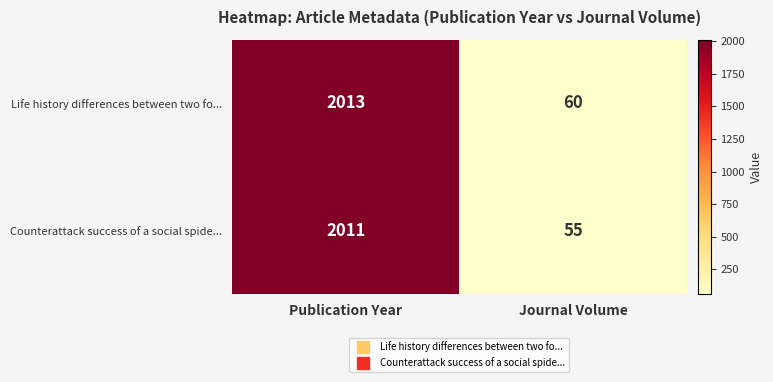

Between Publication Year and Journal Volume, which series saw the biggest shift?

Counterattack success of a social spide...